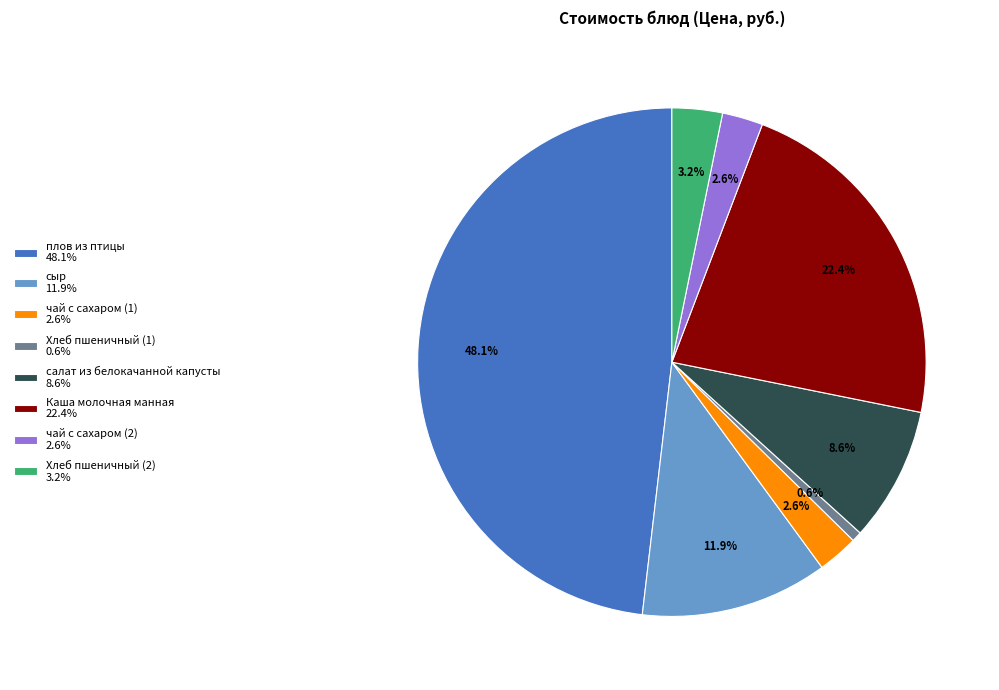

Combined, what portion of the pie is Хлеб пшеничный (2) and Хлеб пшеничный (1)?

3.8%